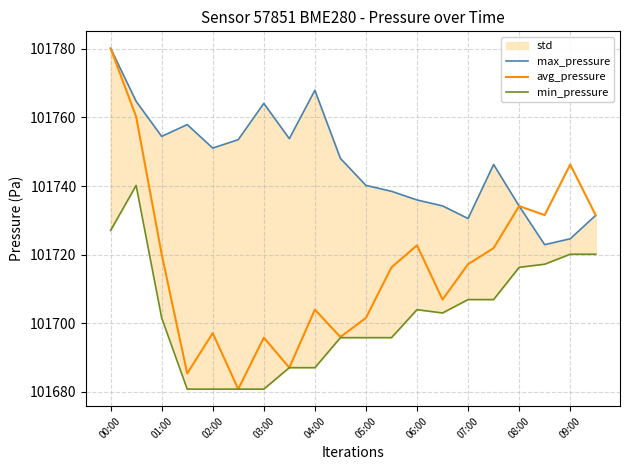

List the series in order of their peak value, lowest first.

min_pressure, max_pressure, avg_pressure